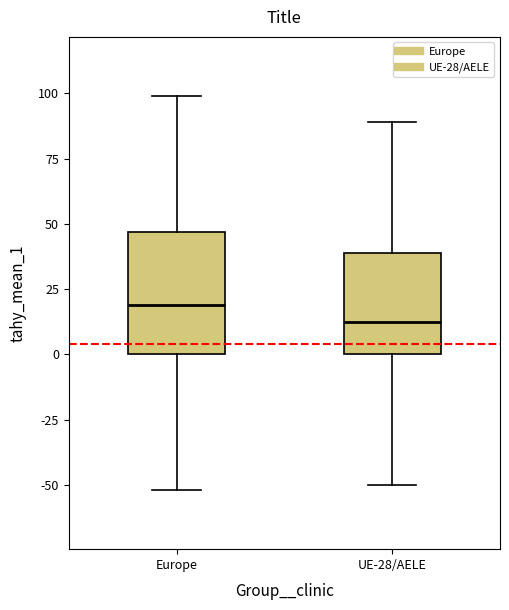

Reading left to right, read every box against the y-axis: the position of its median line, the range the box covers, and the ends of its whiskers. The values are not printed on the chart, so give them approximately, as read against the axis.

Europe: median 20, box 0 to 45, whiskers -50 to 100
UE-28/AELE: median 15, box 0 to 40, whiskers -50 to 90